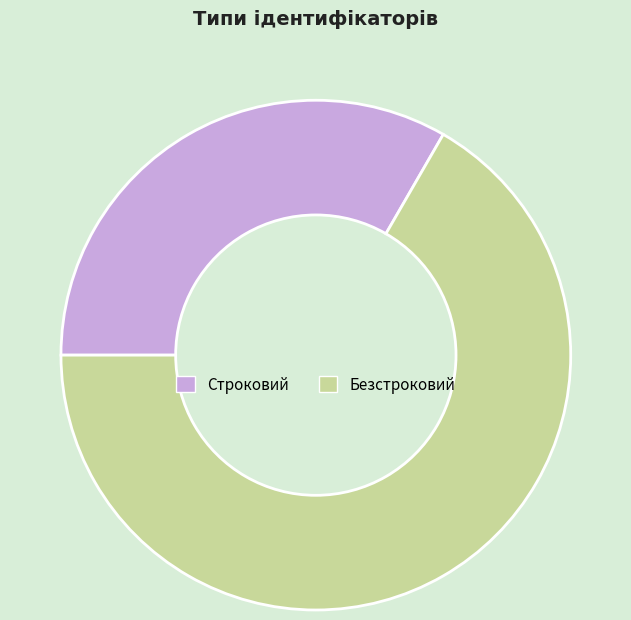

Is it true that Строковий is 44% of the pie?

False